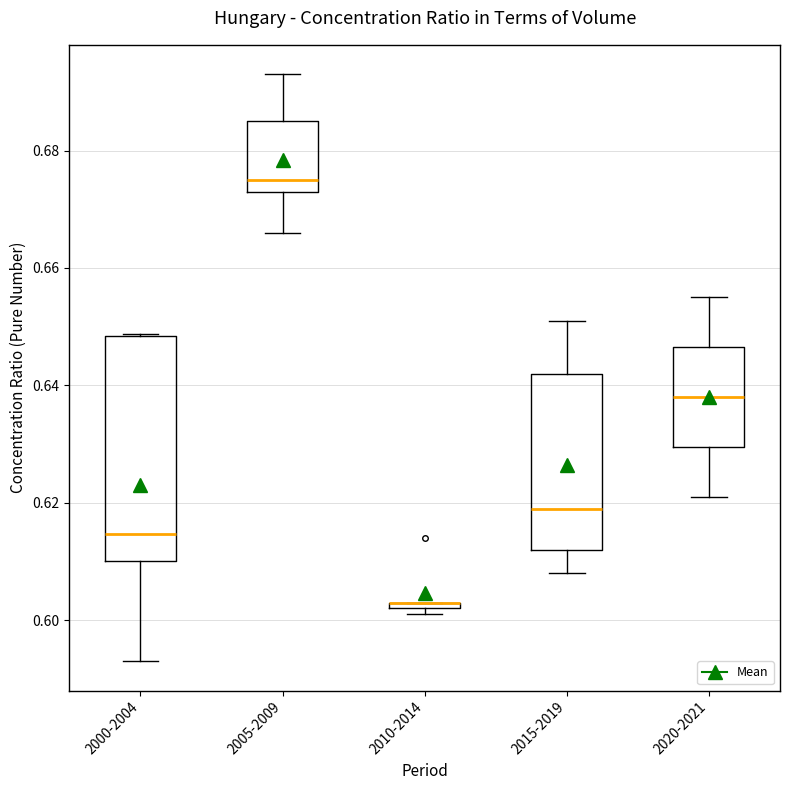

Where is the upper edge of the box for 2010-2014 on the y-axis? The values are not printed on the chart, so give them approximately, as read against the axis.

0.604